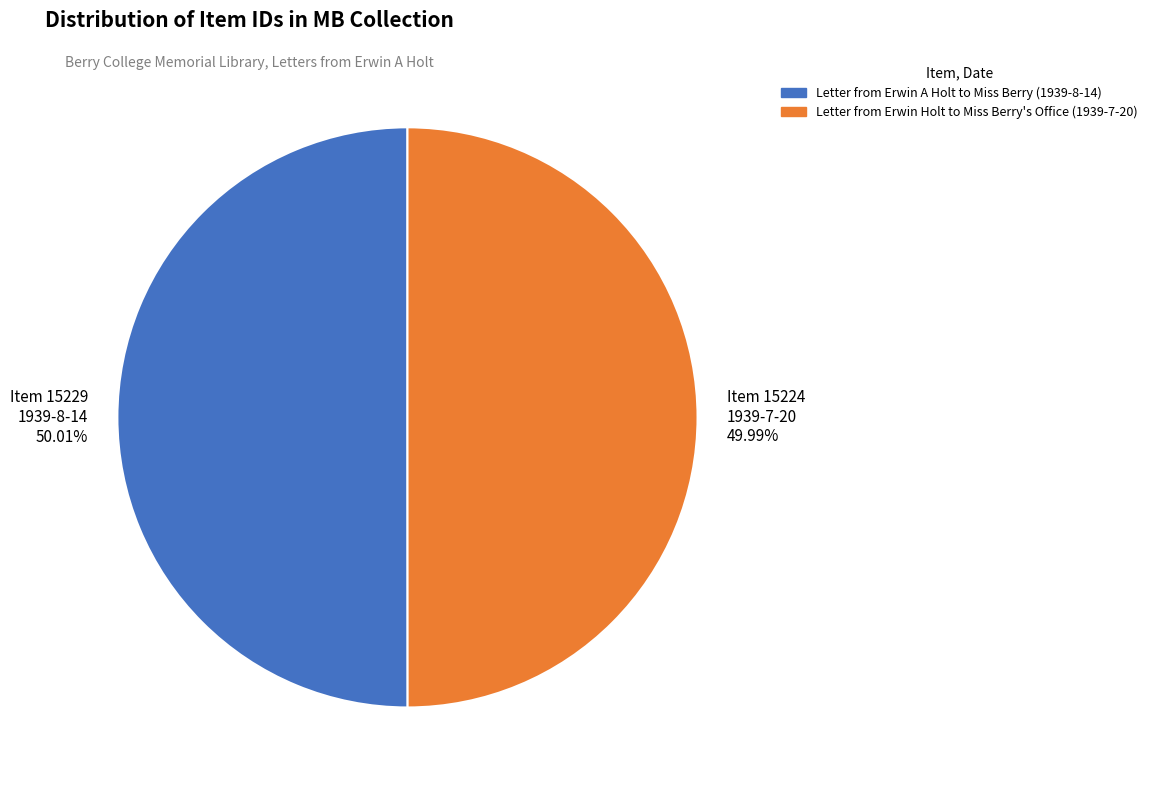

How many slices are in this pie chart?

2